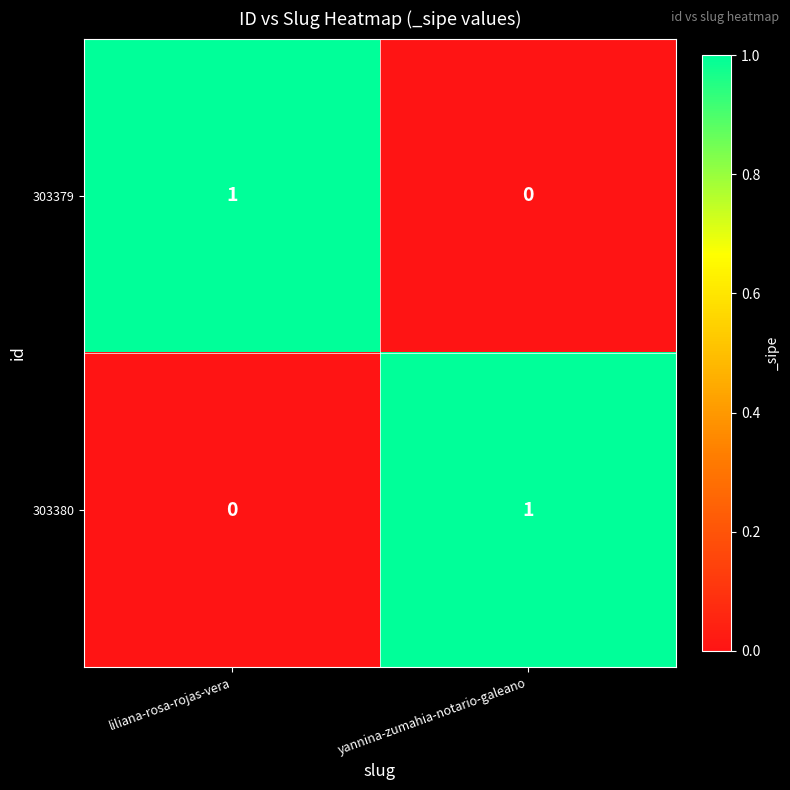

Where is 303380 nearest to the value 0?

liliana-rosa-rojas-vera